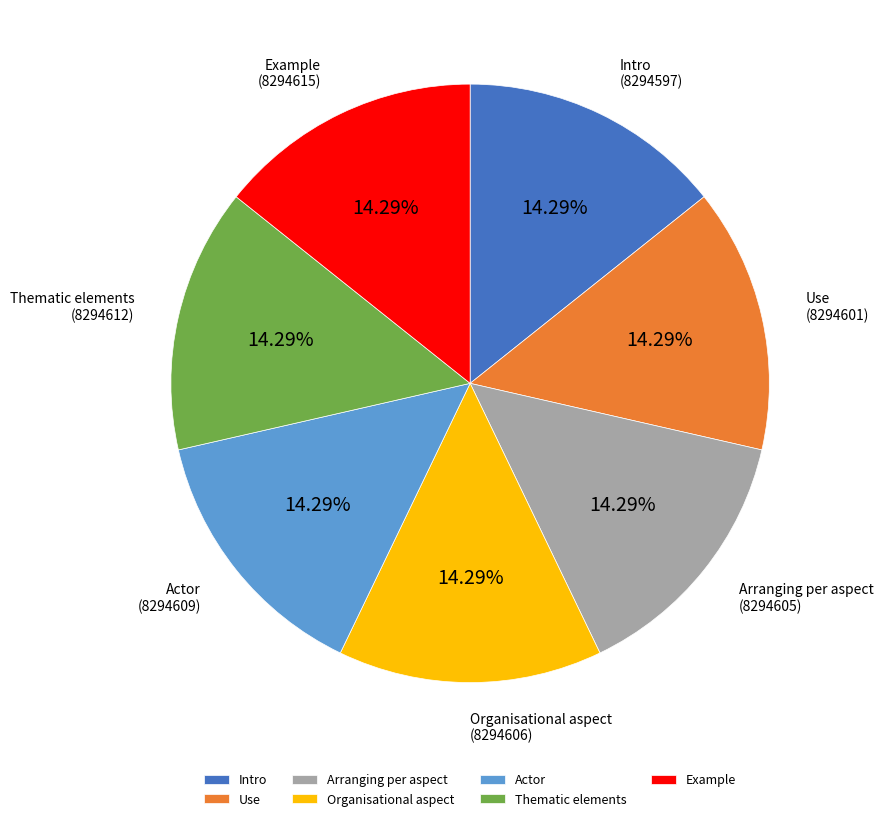

To the nearest percent, what is the average slice percentage?

14%